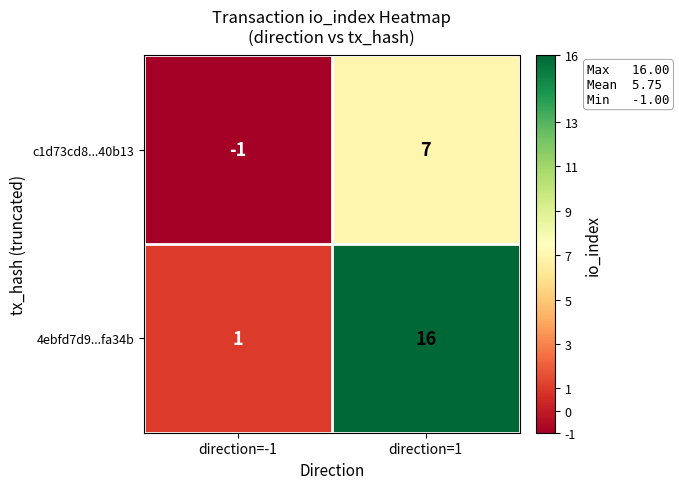

At which label is 4ebfd7d9...fa34b closest to 8?

direction=-1